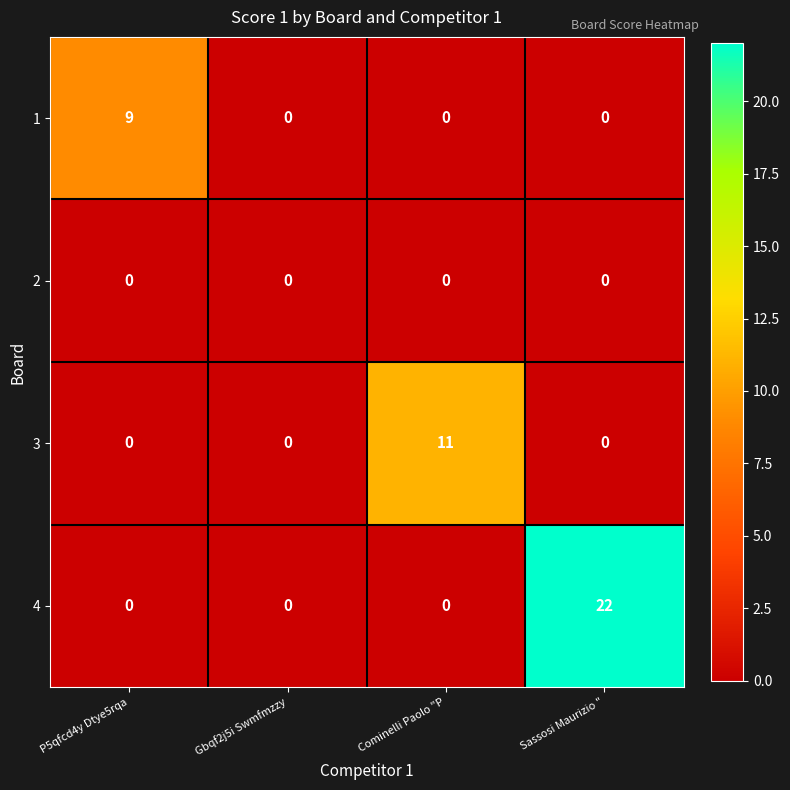

What is the difference between the maximum and minimum values in the 3 series?

11